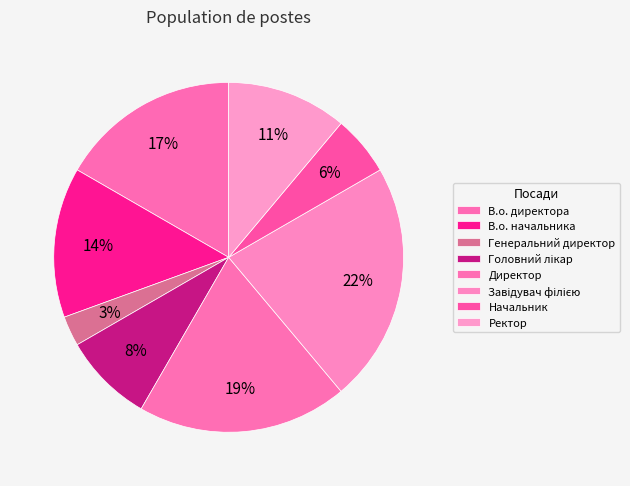

Count the number of slices in the pie.

8